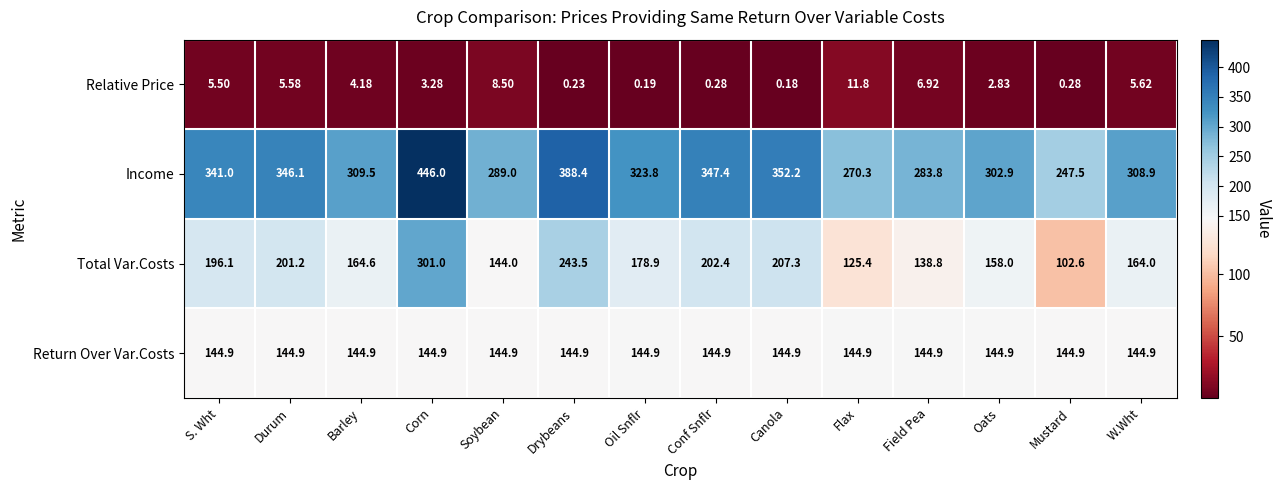

Is the value of Income at Flax greater than the value of Total Var.Costs at S. Wht?

Yes